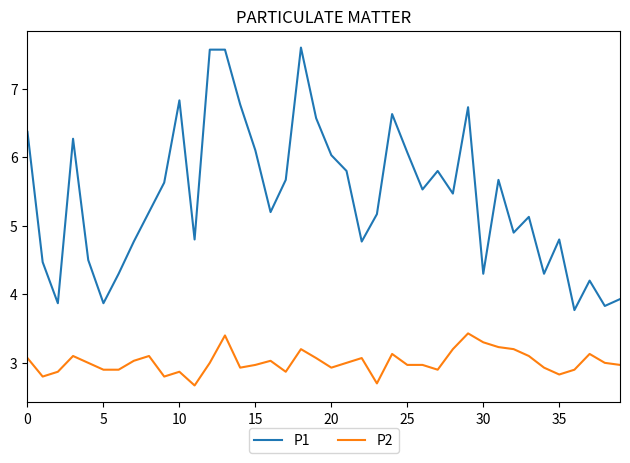

Which series has the largest total across all categories?

P1